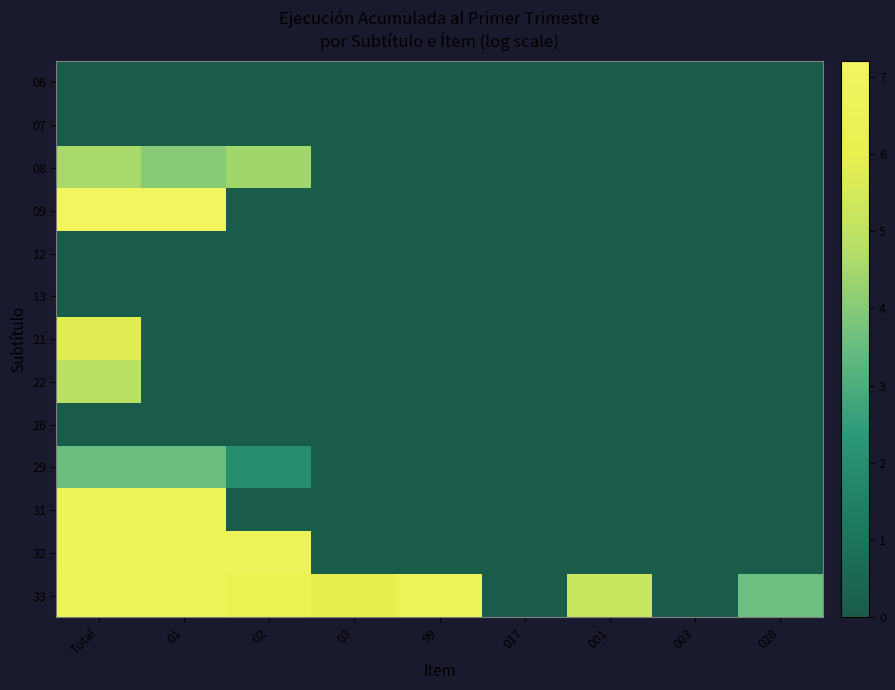

Reading left to right, transcribe all the data shown in this chart.

06: Total=0.0	01=0.0	02=0.0	03=0.0	99=0.0	017=0.0	001=0.0	003=0.0	028=0.0
07: Total=0.0	01=0.0	02=0.0	03=0.0	99=0.0	017=0.0	001=0.0	003=0.0	028=0.0
08: Total=4.6	01=4.0	02=4.4	03=0.0	99=0.0	017=0.0	001=0.0	003=0.0	028=0.0
09: Total=7.2	01=7.2	02=0.0	03=0.0	99=0.0	017=0.0	001=0.0	003=0.0	028=0.0
12: Total=0.0	01=0.0	02=0.0	03=0.0	99=0.0	017=0.0	001=0.0	003=0.0	028=0.0
13: Total=0.0	01=0.0	02=0.0	03=0.0	99=0.0	017=0.0	001=0.0	003=0.0	028=0.0
21: Total=5.8	01=0.0	02=0.0	03=0.0	99=0.0	017=0.0	001=0.0	003=0.0	028=0.0
22: Total=4.8	01=0.0	02=0.0	03=0.0	99=0.0	017=0.0	001=0.0	003=0.0	028=0.0
26: Total=0.0	01=0.0	02=0.0	03=0.0	99=0.0	017=0.0	001=0.0	003=0.0	028=0.0
29: Total=3.6	01=3.5	02=2.0	03=0.0	99=0.0	017=0.0	001=0.0	003=0.0	028=0.0
31: Total=6.6	01=6.6	02=0.0	03=0.0	99=0.0	017=0.0	001=0.0	003=0.0	028=0.0
32: Total=6.7	01=6.7	02=6.7	03=0.0	99=0.0	017=0.0	001=0.0	003=0.0	028=0.0
33: Total=6.8	01=6.8	02=6.2	03=6.0	99=6.5	017=0.0	001=5.2	003=0.0	028=3.6